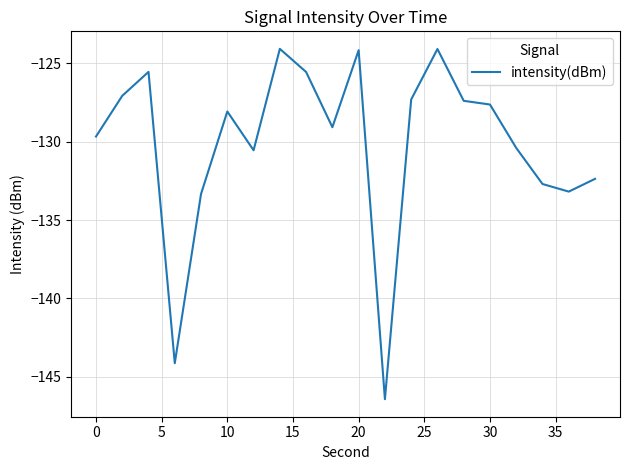

Does the chart display data point markers on the line(s)?

No